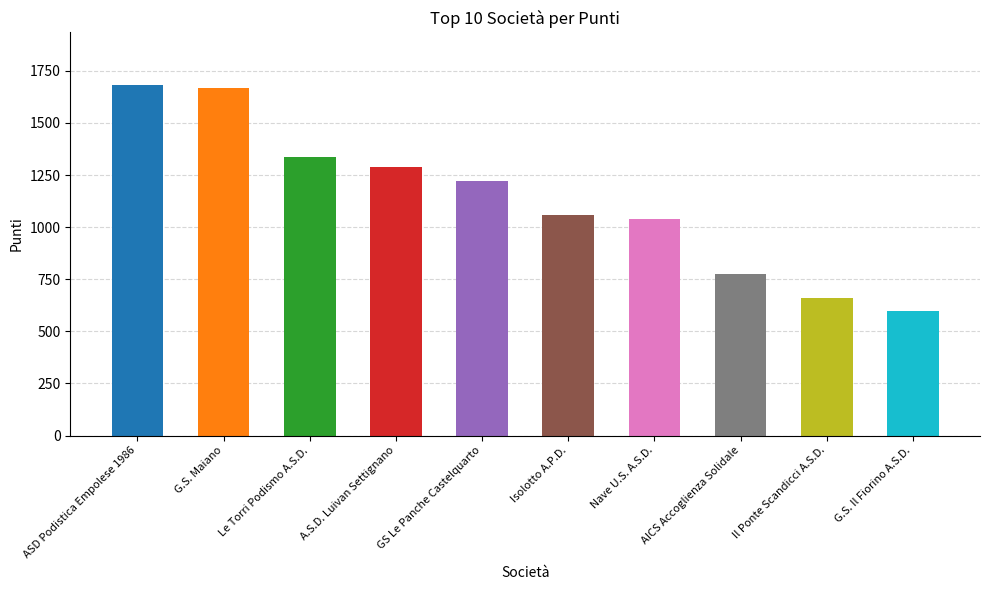

What is the difference between the maximum and minimum values?

1085